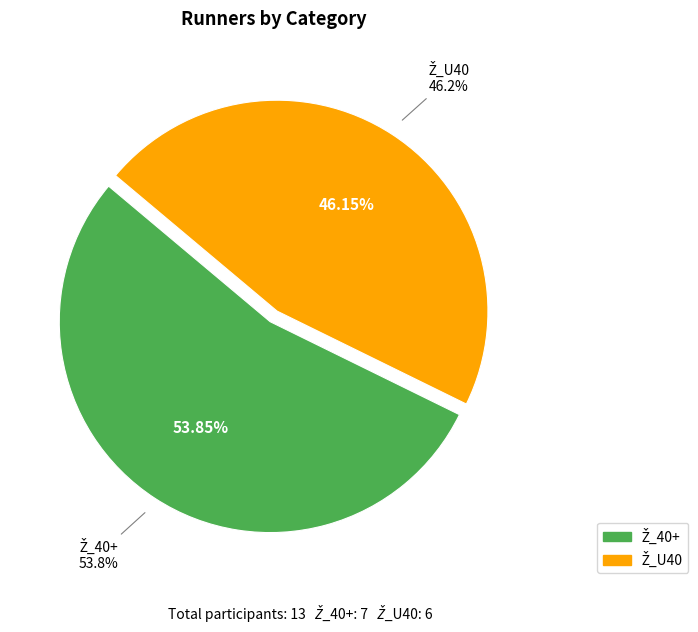

Between Ž_U40 and Ž_40+, which is larger?

Ž_40+